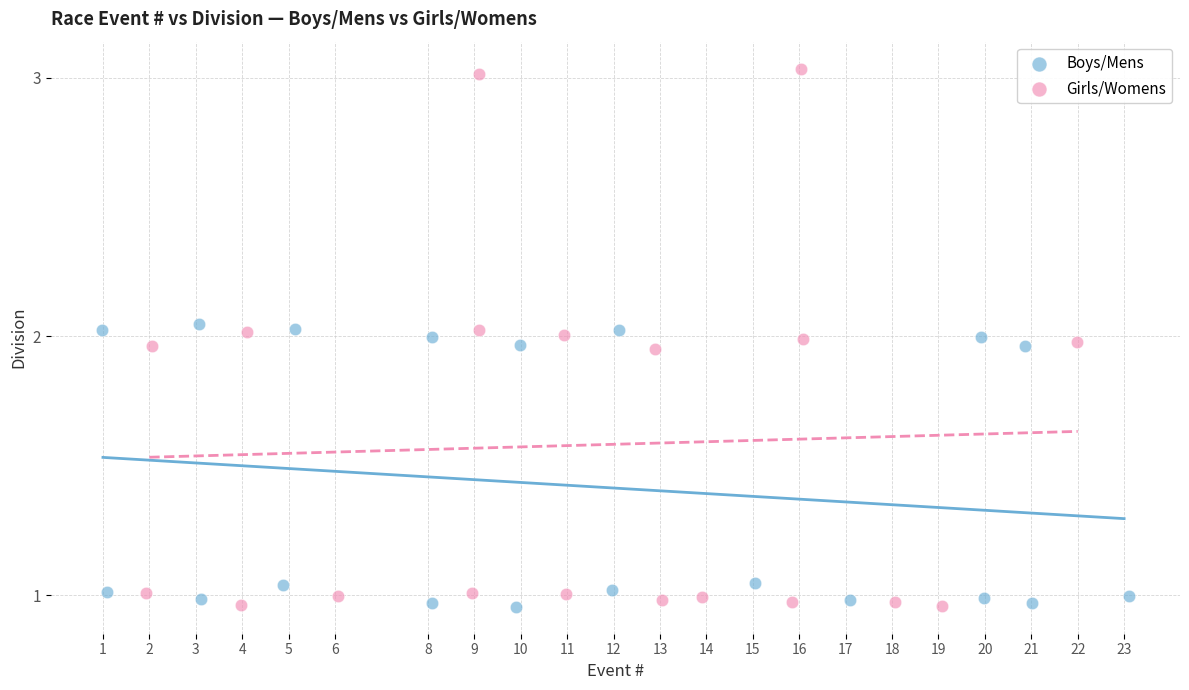

Which series has the widest spread of Y values?

Girls/Womens